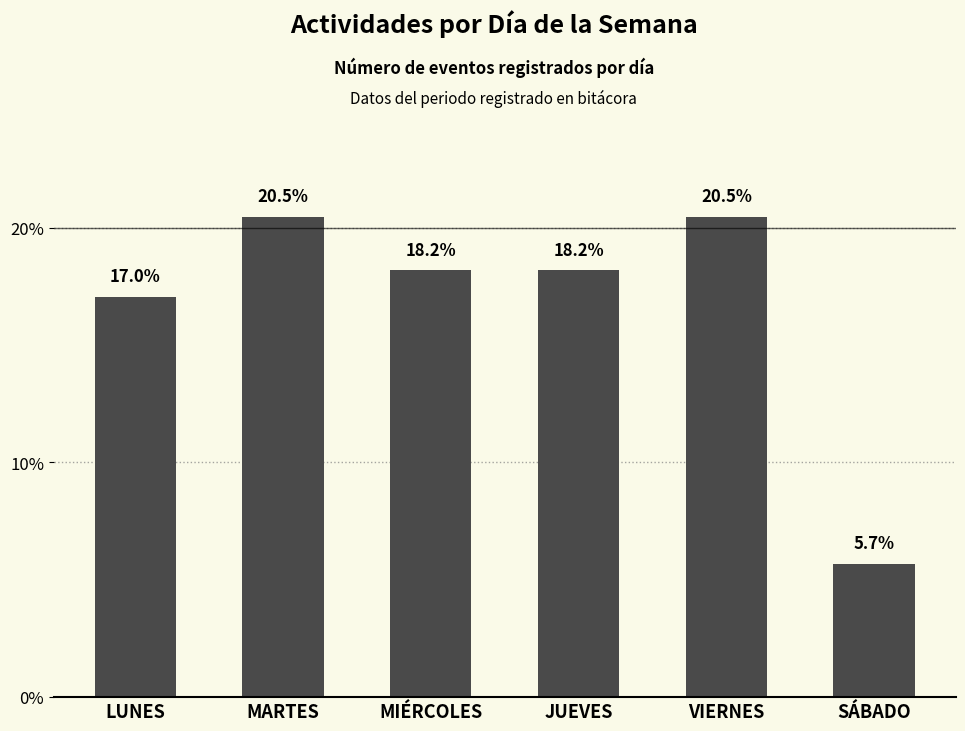

How many distinct data groups are displayed?

1